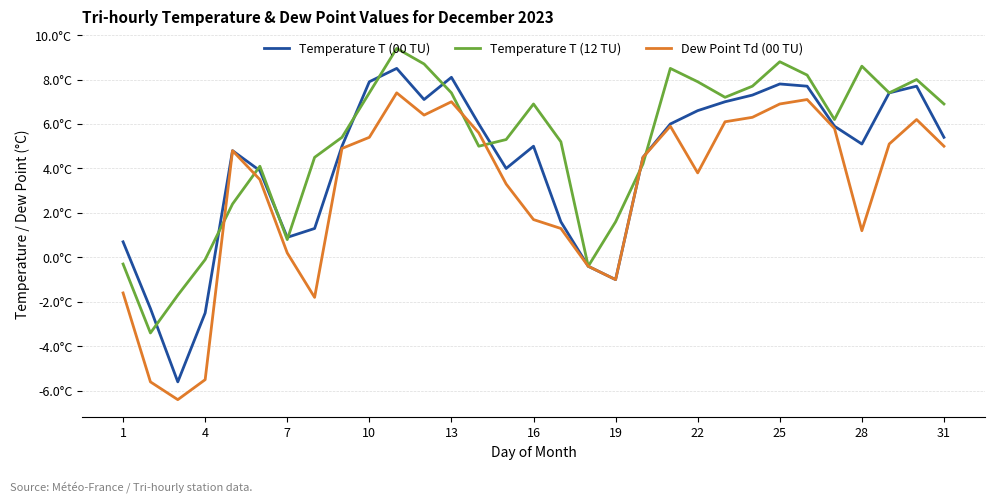

What is the sum of all Temperature T (12 TU) values?

157.8